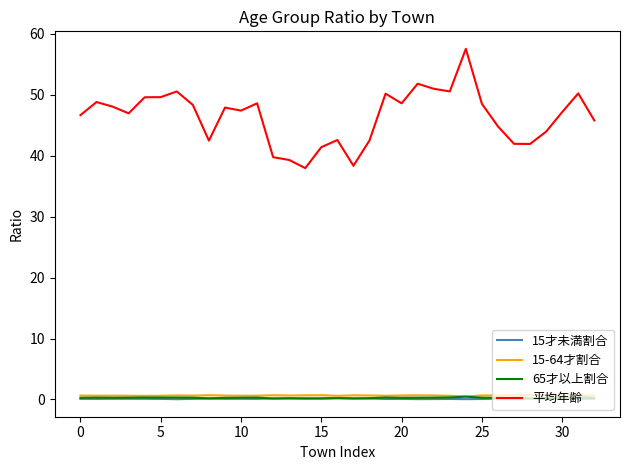

Which series has the widest spread of values?

平均年齢